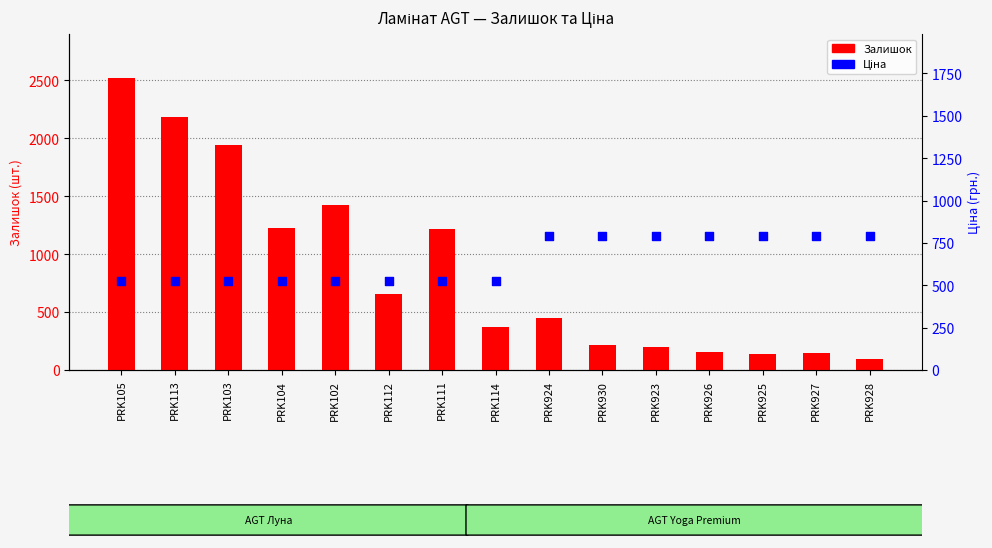

Which series has the largest total across all categories?

Залишок